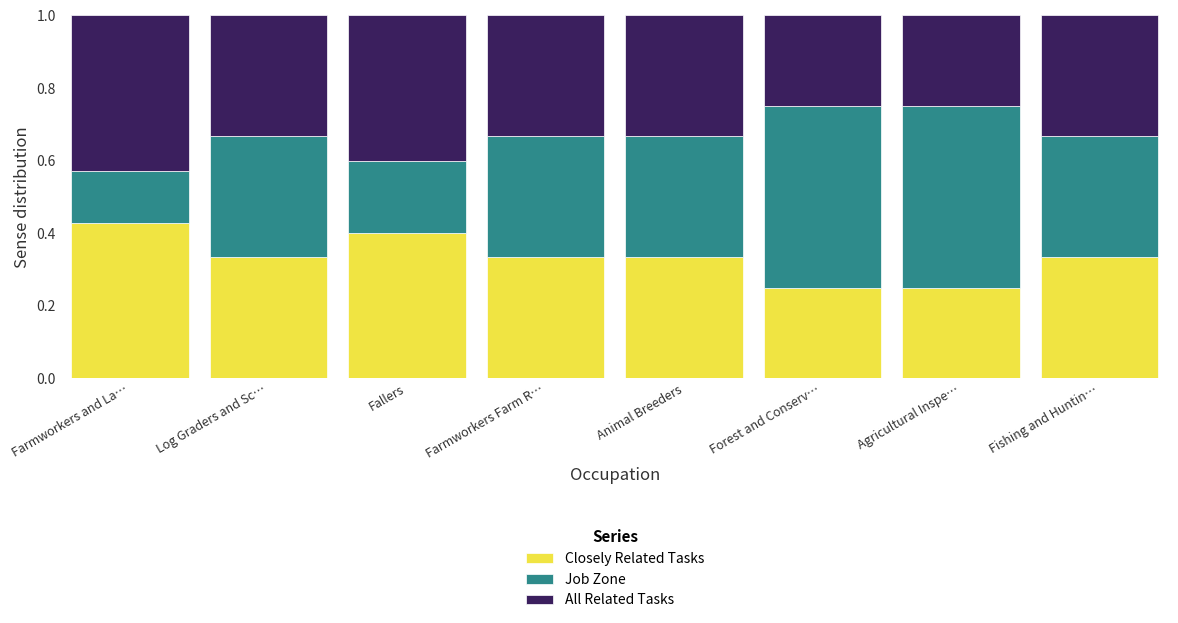

What is the total value across all series at Agricultural Inspe…?

1.0